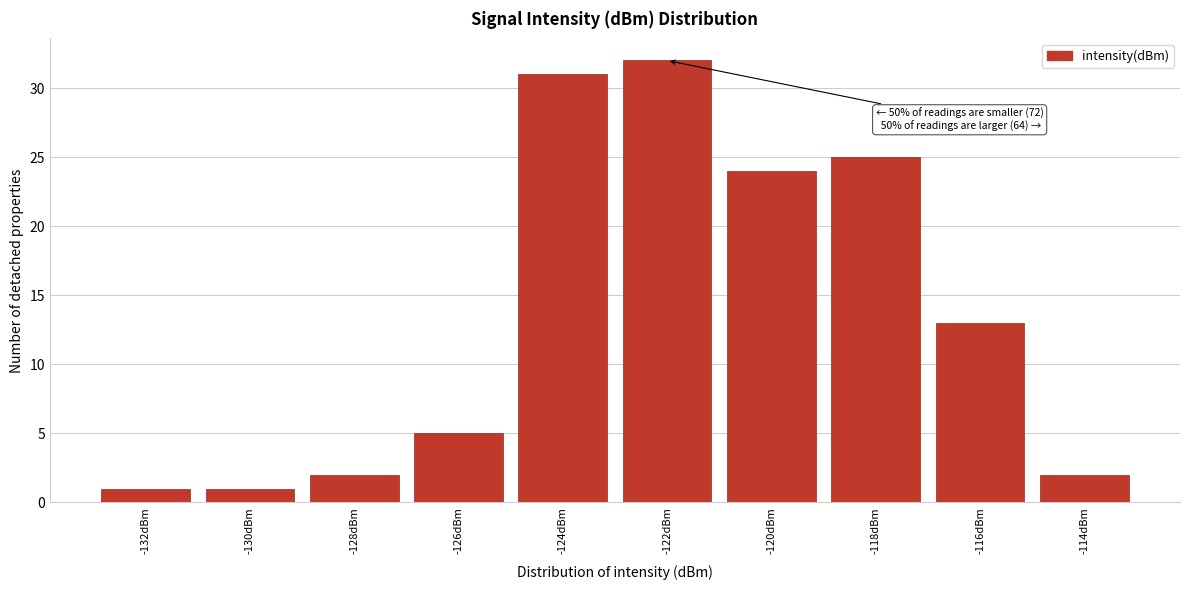

Reading right to left, extract all data points from this chart.

2	13	25	24	32	31	5	2	1	1